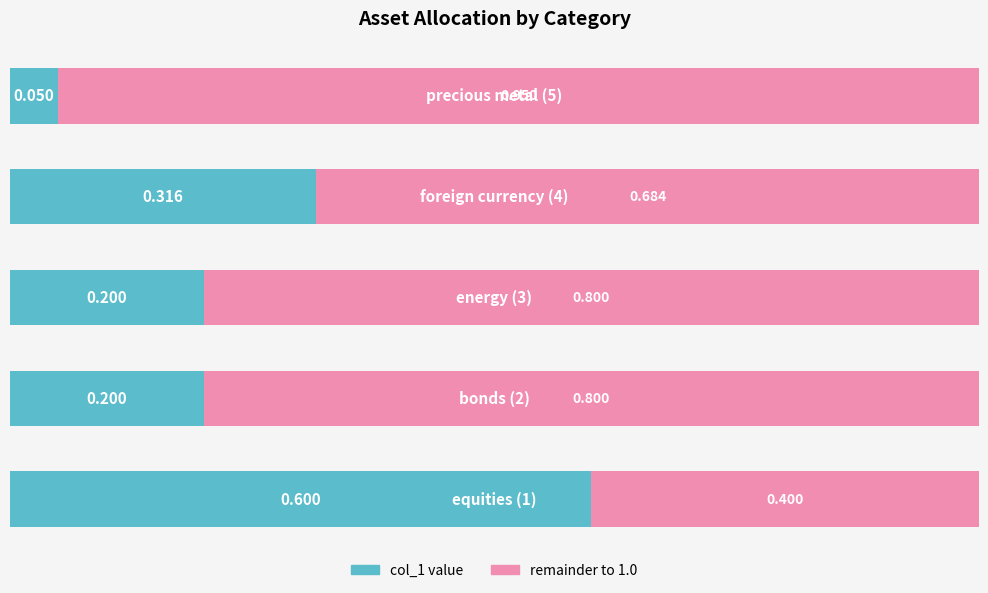

Count the number of categories in the chart.

5